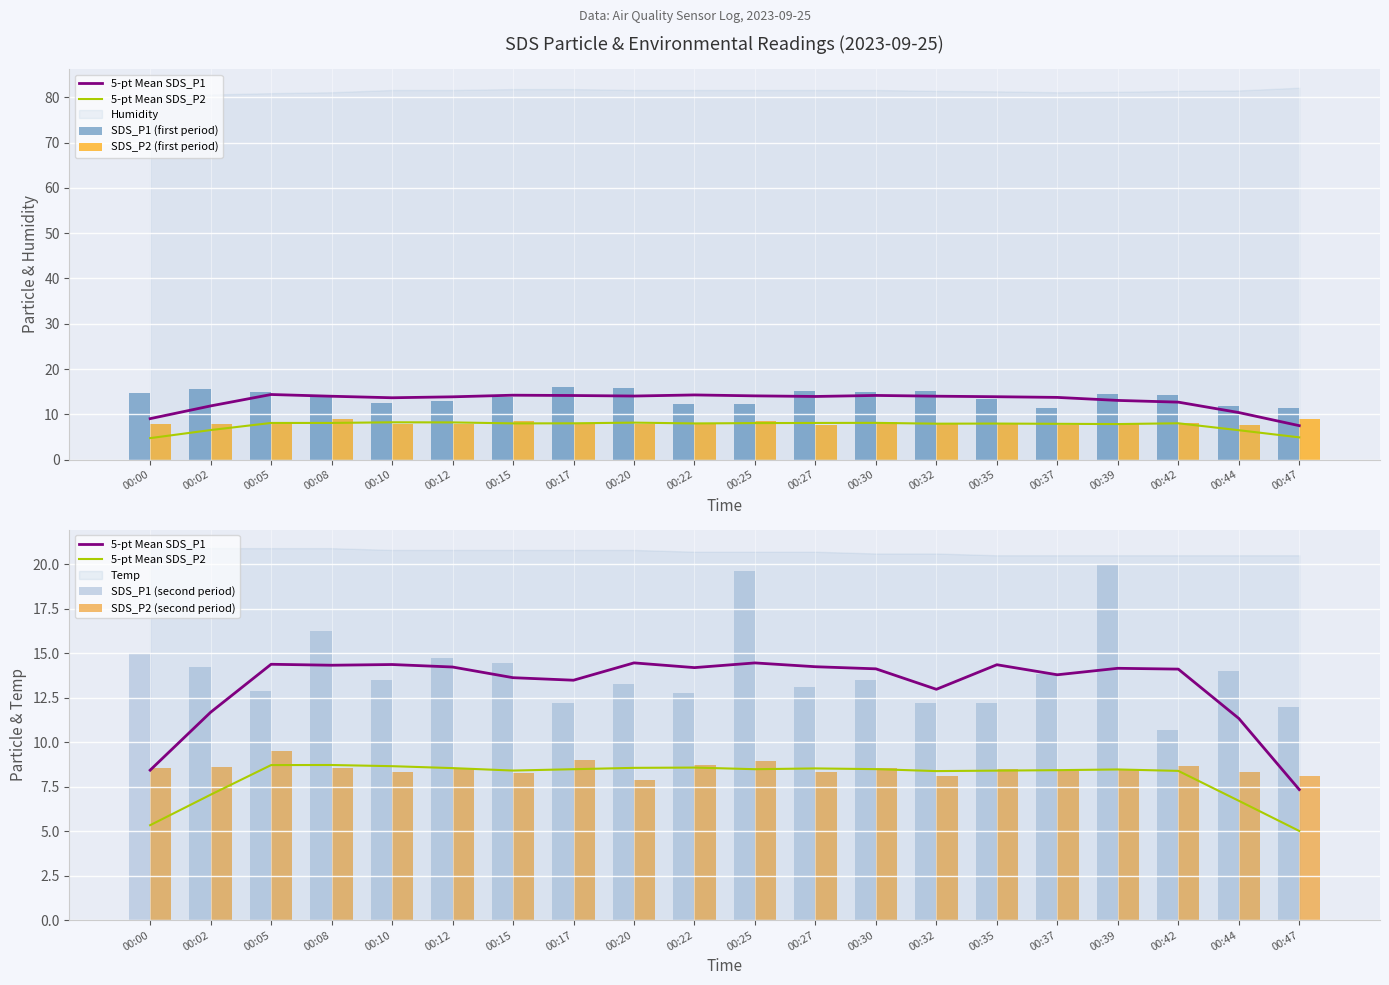

How many categories are shown in the chart?

20